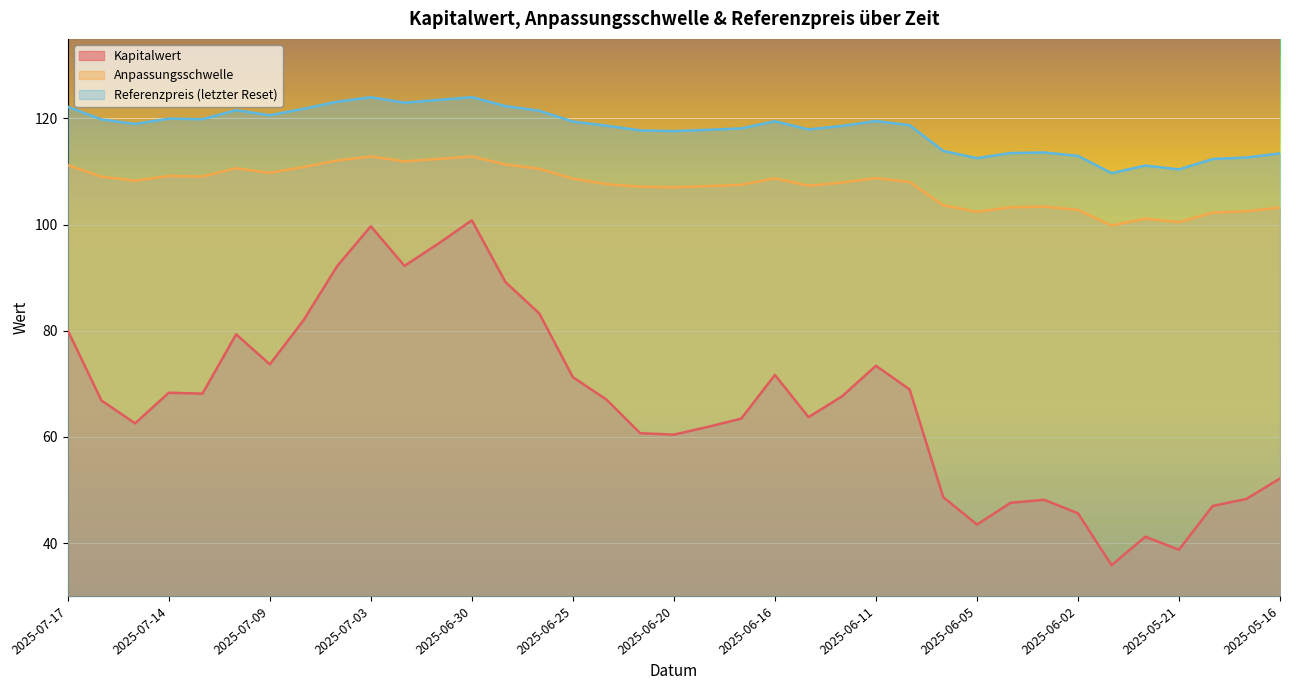

Count the number of data series in this chart.

3